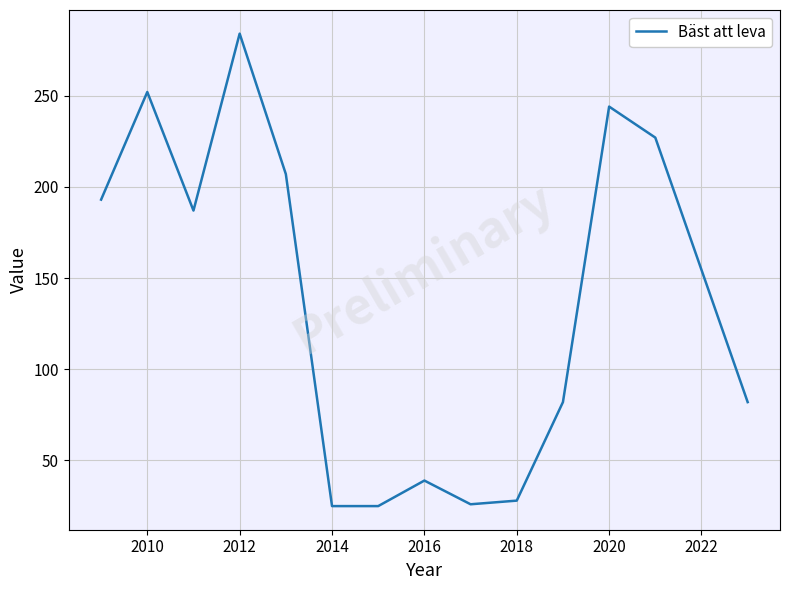

What is the difference between the maximum and minimum values?

259